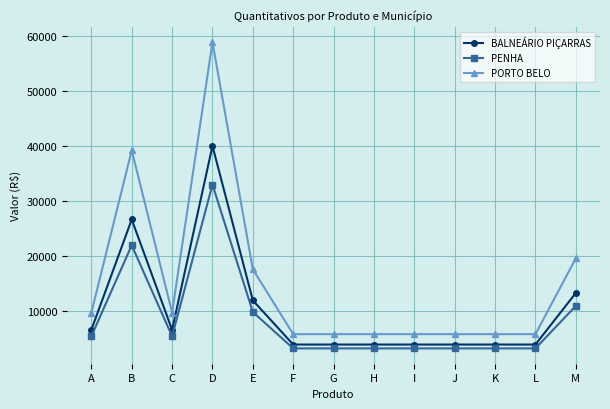

Reading left to right, list all the values displayed in this chart.

BALNEÁRIO PIÇARRAS: 6666.9	26667.7	6666.9	40001.6	12000.5	4000.2	4000.2	4000.2	4000.2	4000.2	4000.2	4000.2	13333.9
PENHA: 5498.0	21992.2	5498.0	32988.3	9896.5	3298.8	3298.8	3298.8	3298.8	3298.8	3298.8	3298.8	10996.1
PORTO BELO: 9800.0	39200.0	9800.0	58800.0	17640.0	5880.0	5880.0	5880.0	5880.0	5880.0	5880.0	5880.0	19600.0